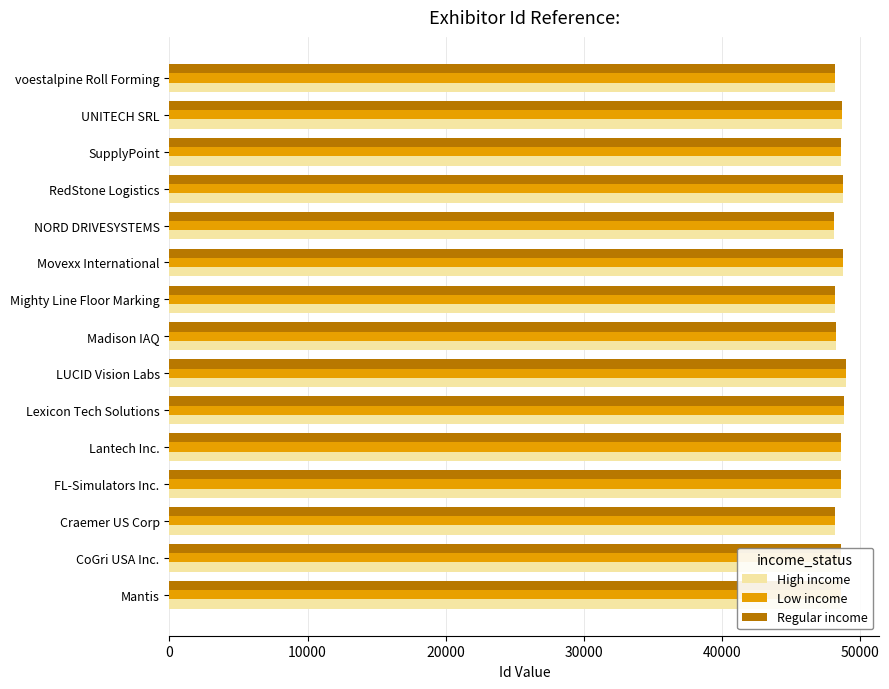

The value of Low income at voestalpine Roll Forming is 48180. True or false?

True